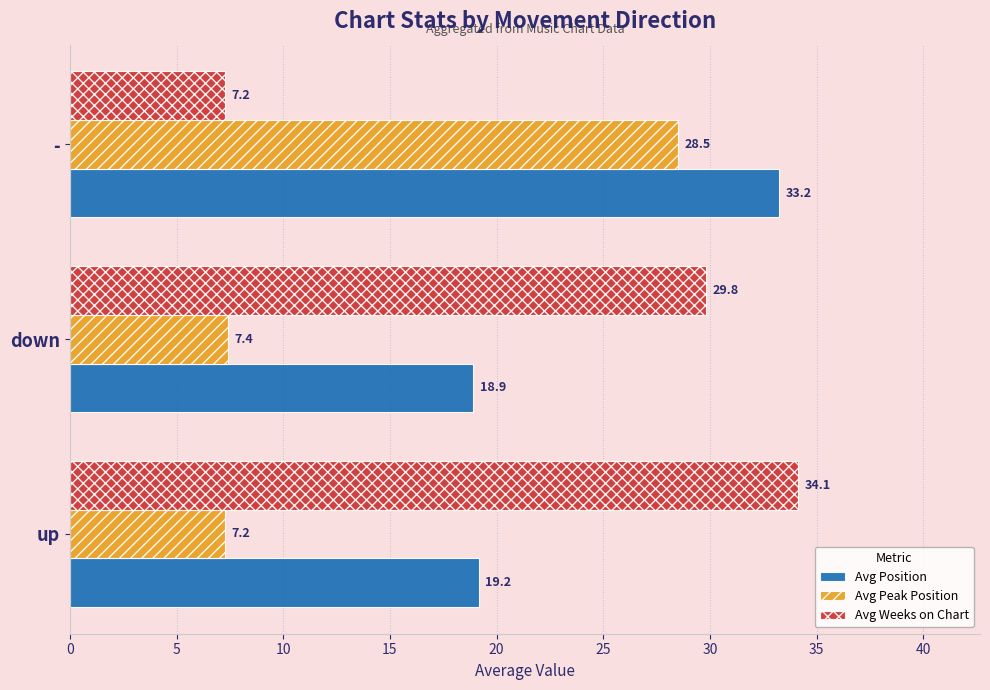

At which label is Avg Peak Position closest to 17?

down